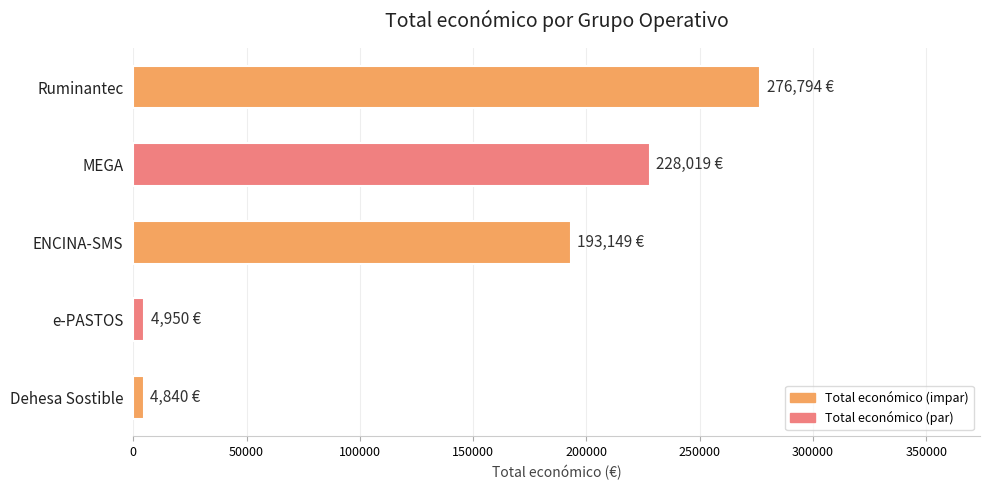

How many distinct data groups are displayed?

1